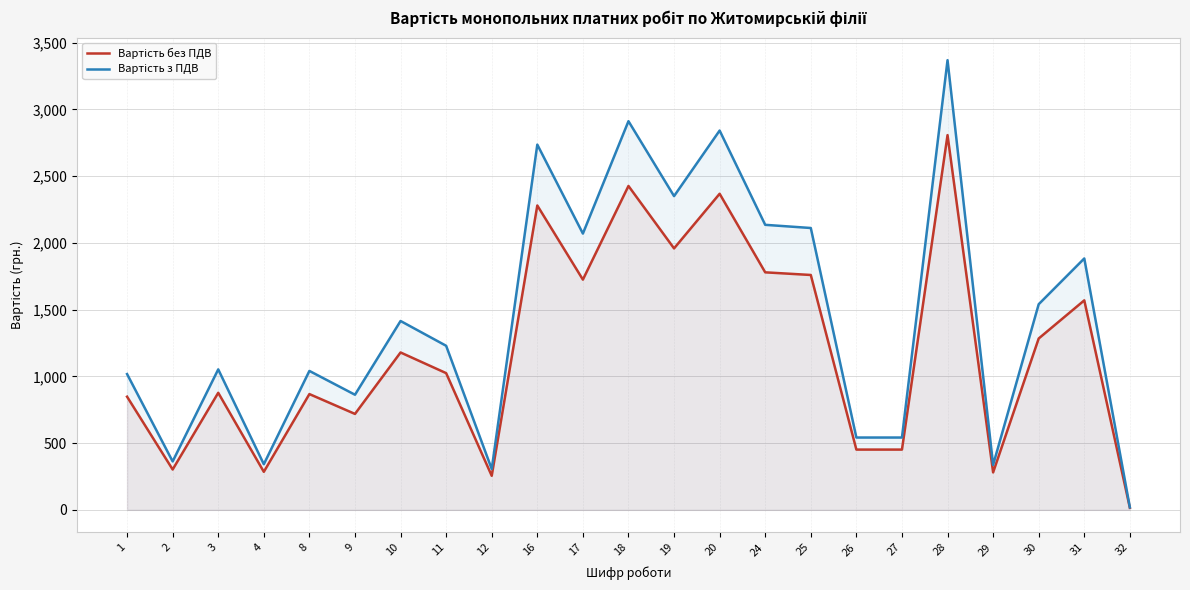

Reading left to right, extract all data points from this chart.

Вартість без ПДВ: 847.7	302.3	876.9	285.0	867.3	718.6	1178.9	1024.2	255.1	2279.9	1724.6	2426.1	1958.4	2367.6	1779.2	1759.3	451.5	451.5	2806.9	280.6	1283.6	1569.3	15.8
Вартість з ПДВ: 1017.2	362.8	1052.3	341.9	1040.8	862.3	1414.7	1229.0	306.1	2735.9	2069.5	2911.3	2350.1	2841.2	2135.0	2111.2	541.8	541.8	3368.3	336.8	1540.3	1883.1	18.9